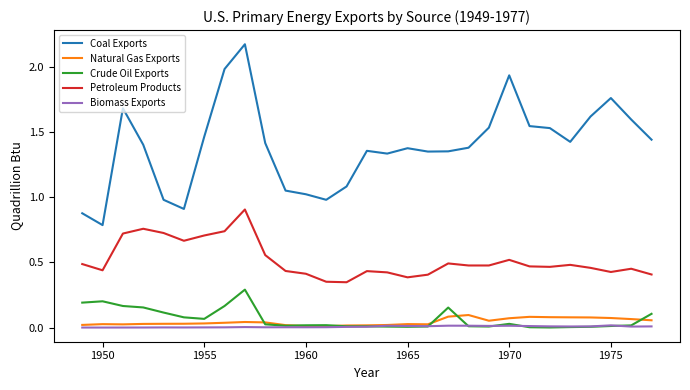

List the series in order of their peak value, highest first.

Coal Exports, Petroleum Products, Crude Oil Exports, Natural Gas Exports, Biomass Exports